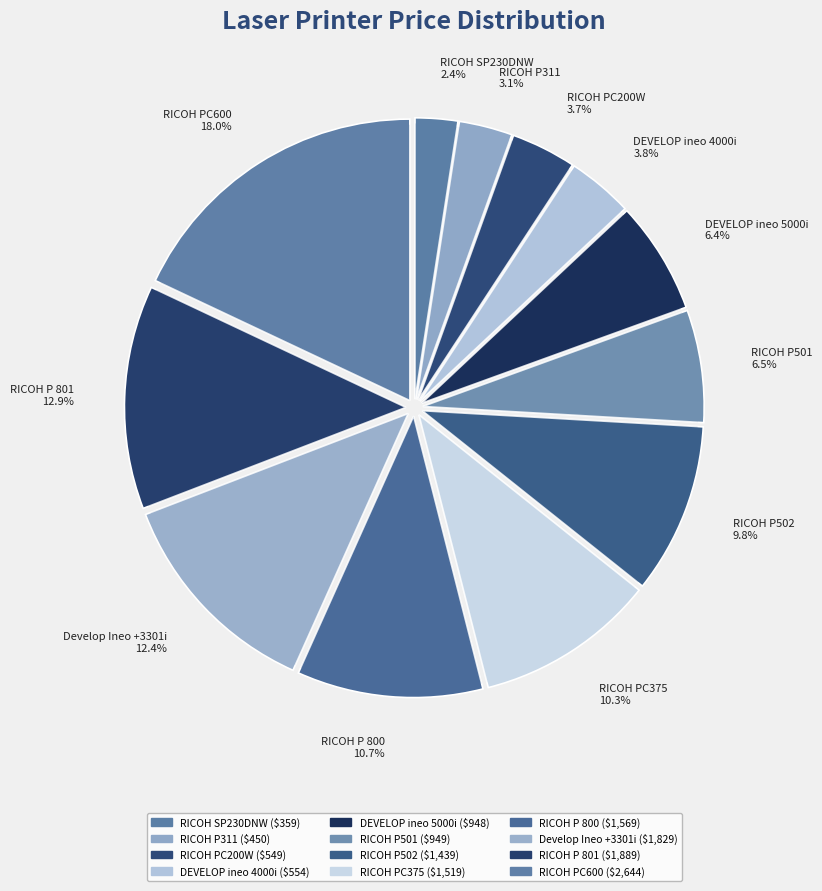

Is the sum of RICOH SP230DNW and RICOH P502 greater than half?

No